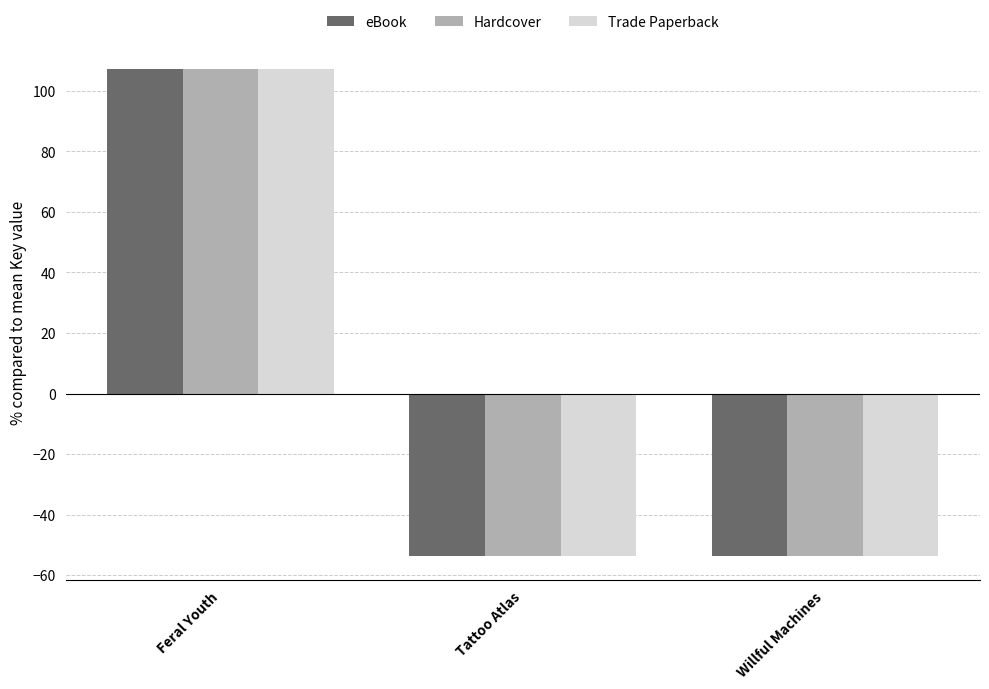

What is the difference between the eBook values at Feral Youth and Willful Machines?

160.6